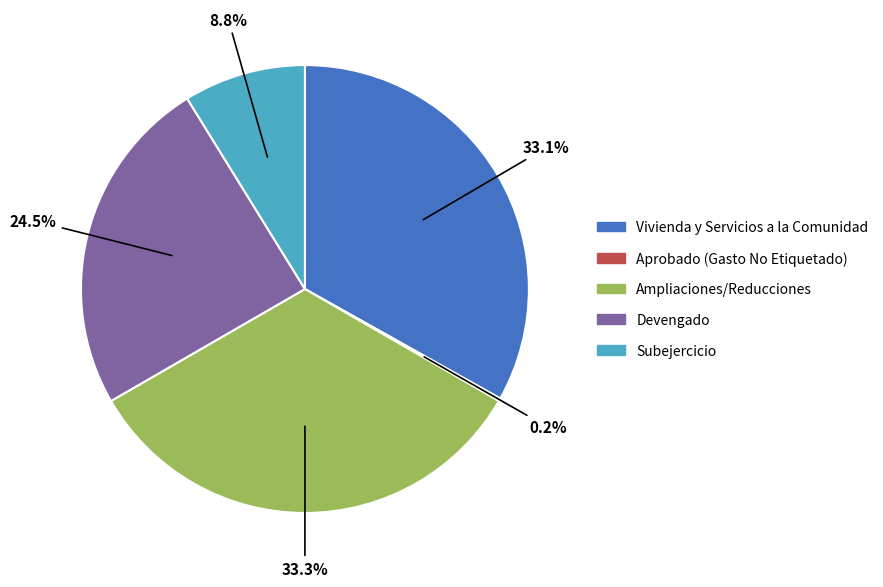

Is there any slice that represents more than half of the pie?

No